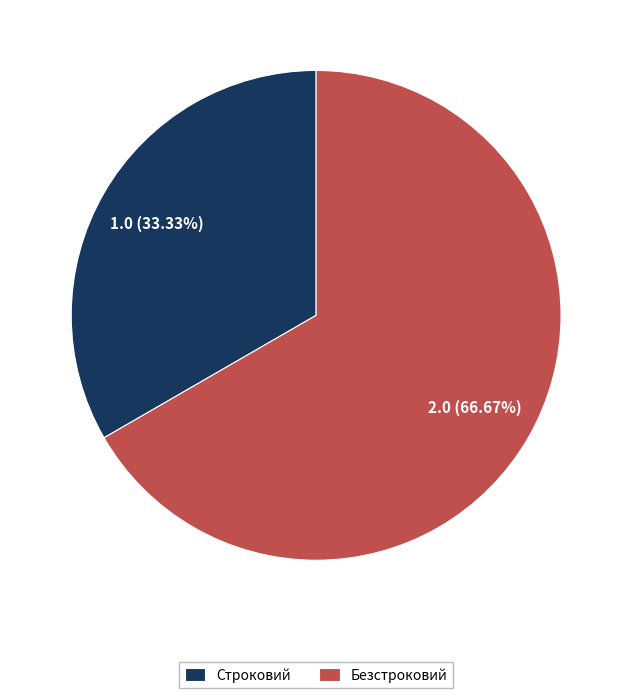

How many slices are in this pie chart?

2